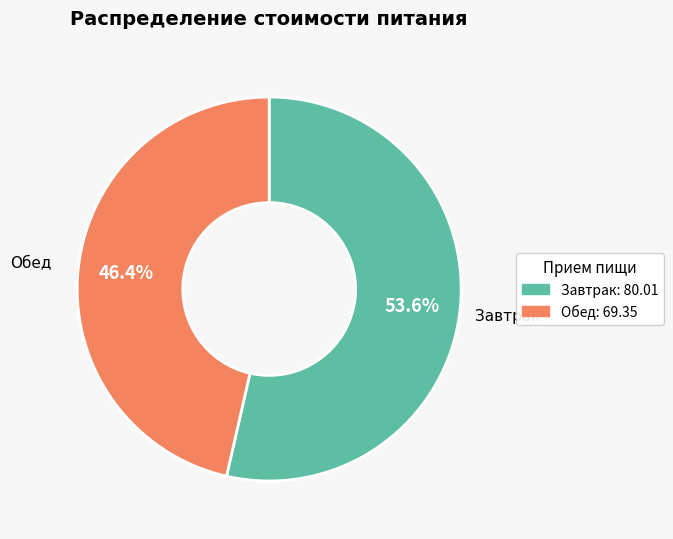

Is it true that Завтрак is 54% of the pie?

True